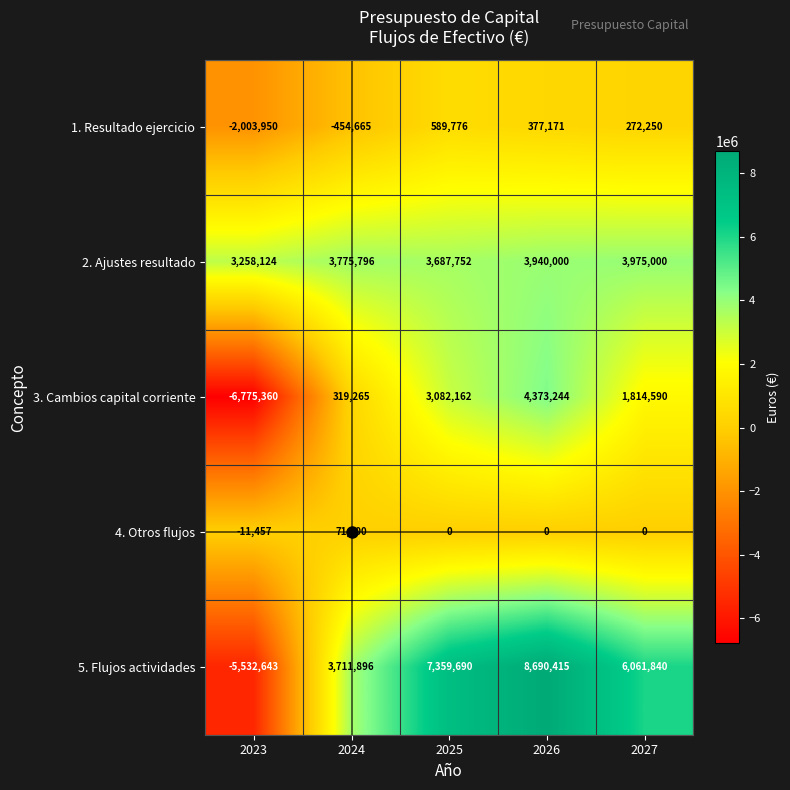

Is it true that 4. Otros flujos equals -11457 at 2023?

True